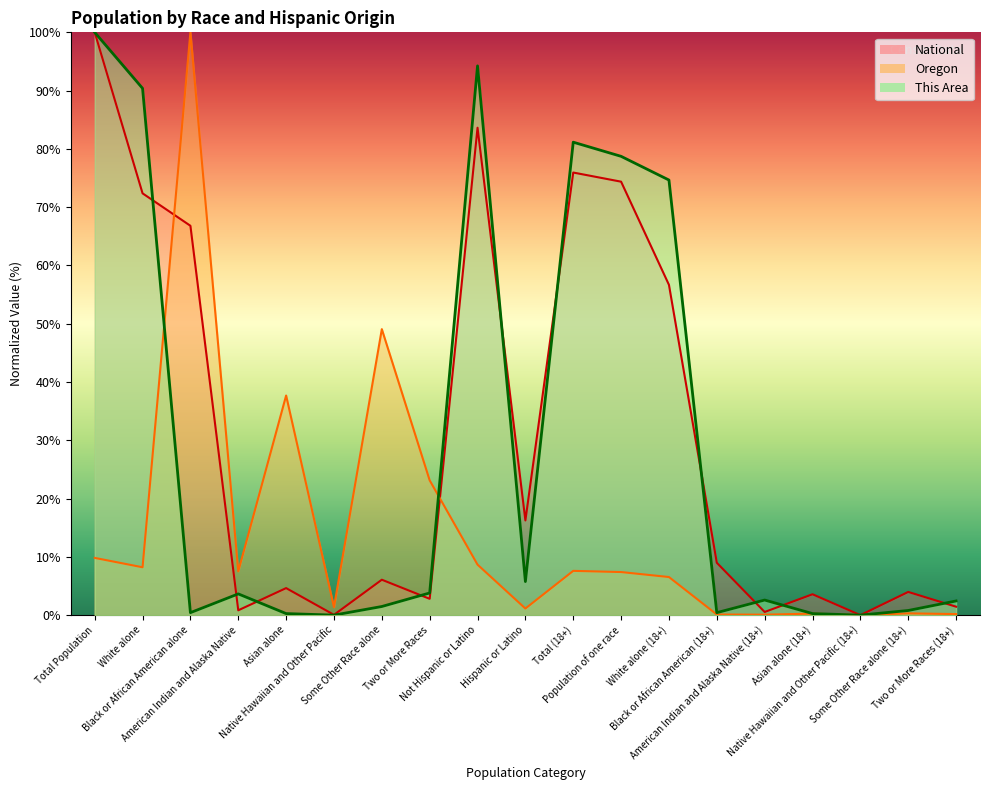

What is the sum of the This Area values at Two or More Races and Total Population?

103.8